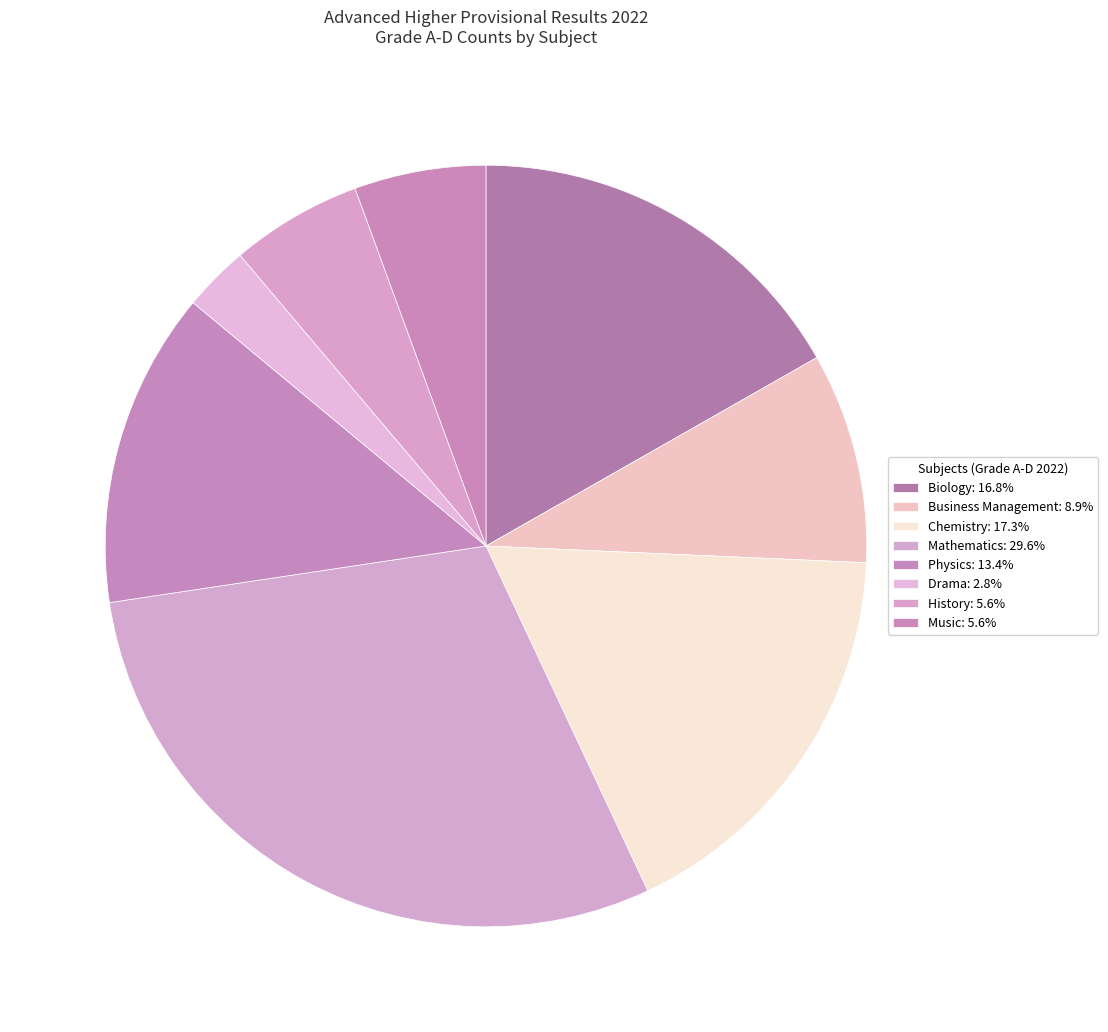

How many segments does this pie chart have?

8